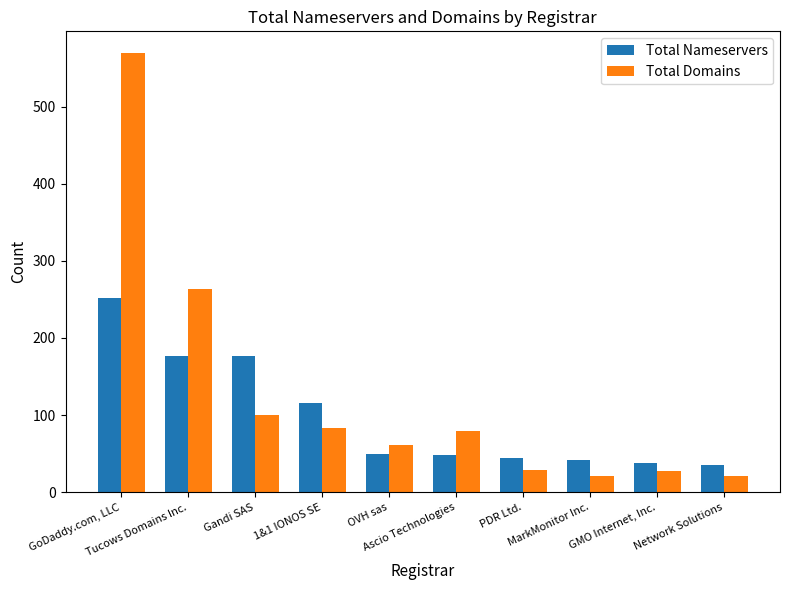

What is the average value of the Total Domains series?

126